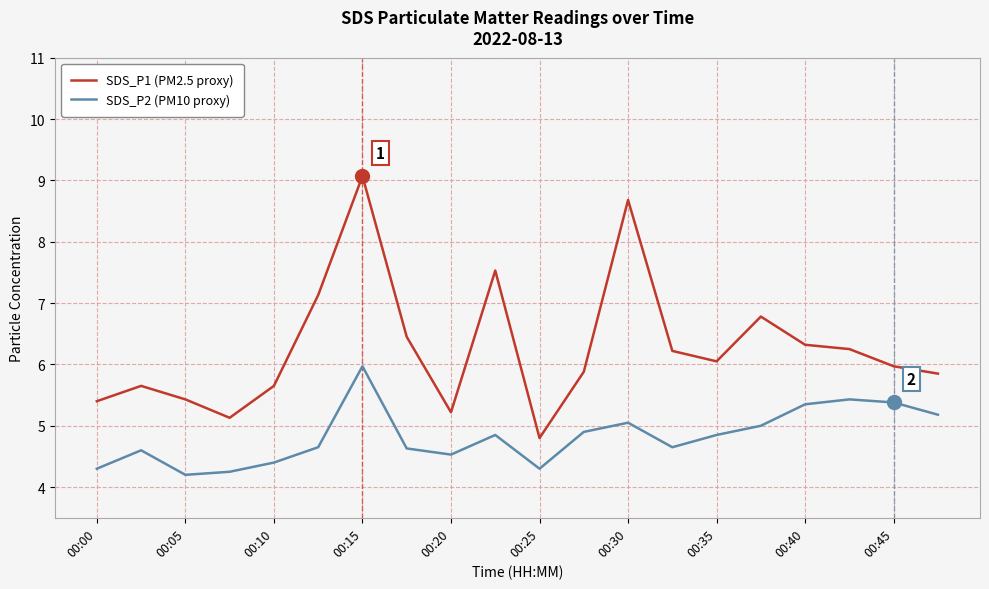

Rank the series by their average value, from lowest to highest.

SDS_P2 (PM10 proxy), SDS_P1 (PM2.5 proxy)